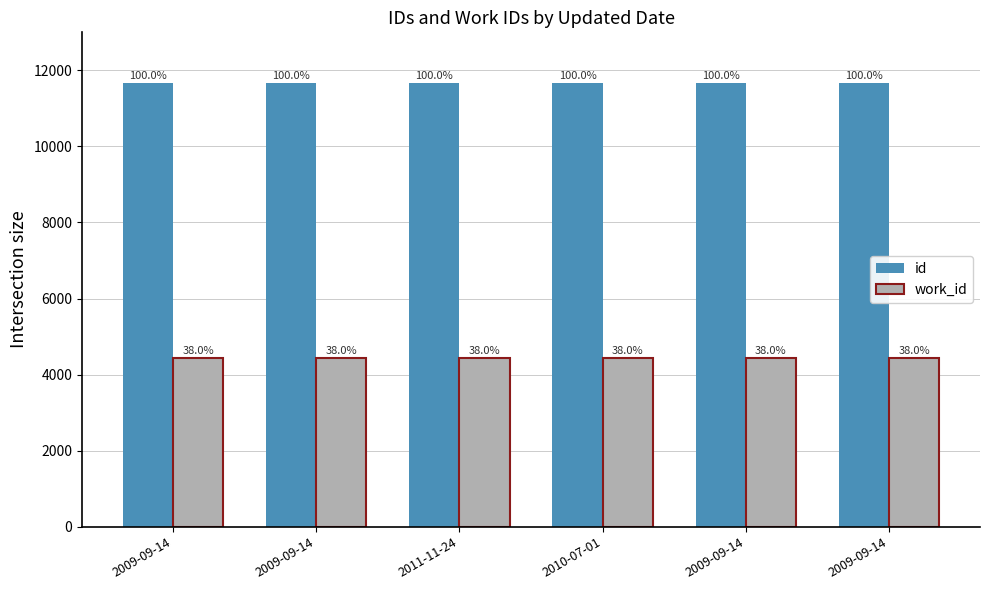

Does the chart contain stacked bars?

No